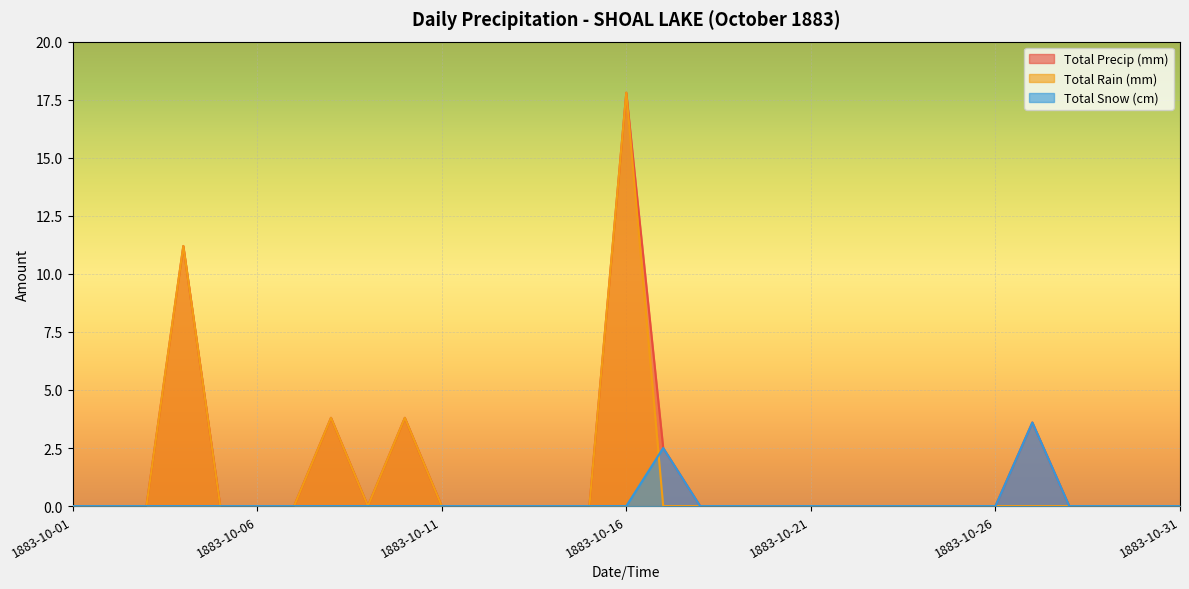

Rank the series by their average value, from highest to lowest.

Total Precip (mm), Total Rain (mm), Total Snow (cm)